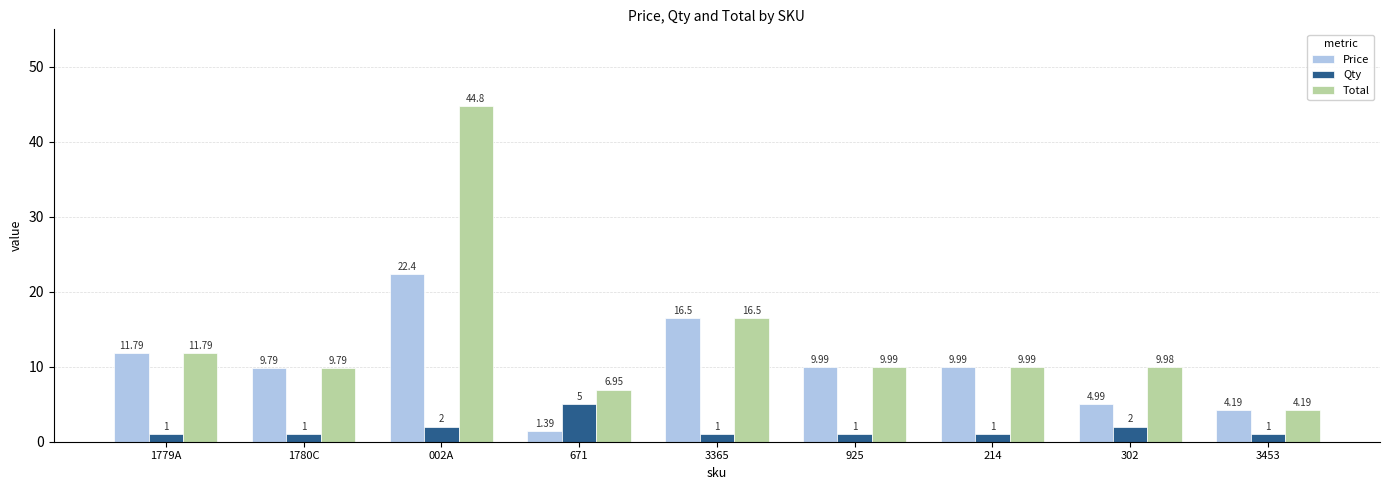

List the series in order of their overall mean, lowest first.

Qty, Price, Total